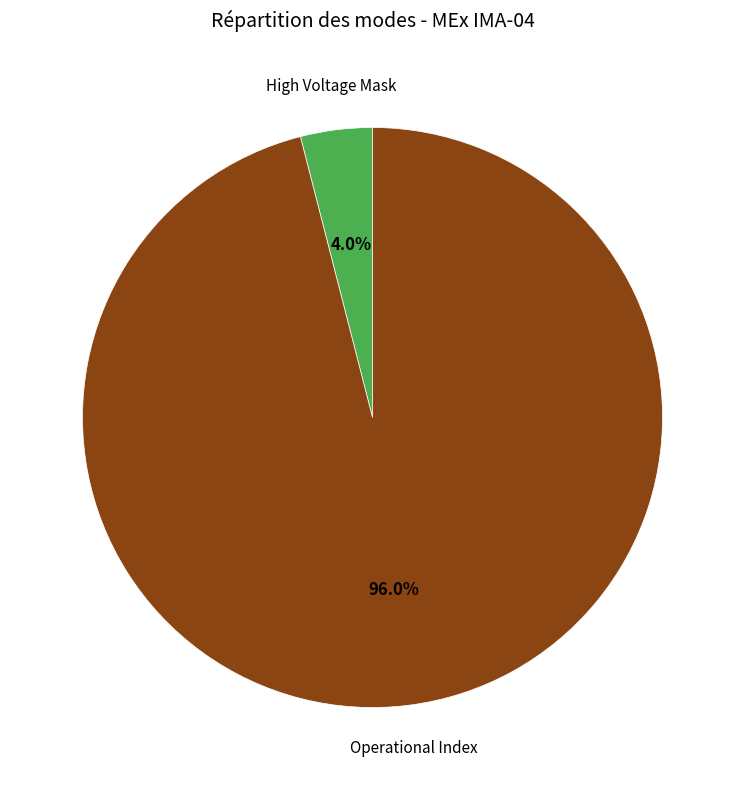

Is there any slice that represents more than half of the pie?

Yes